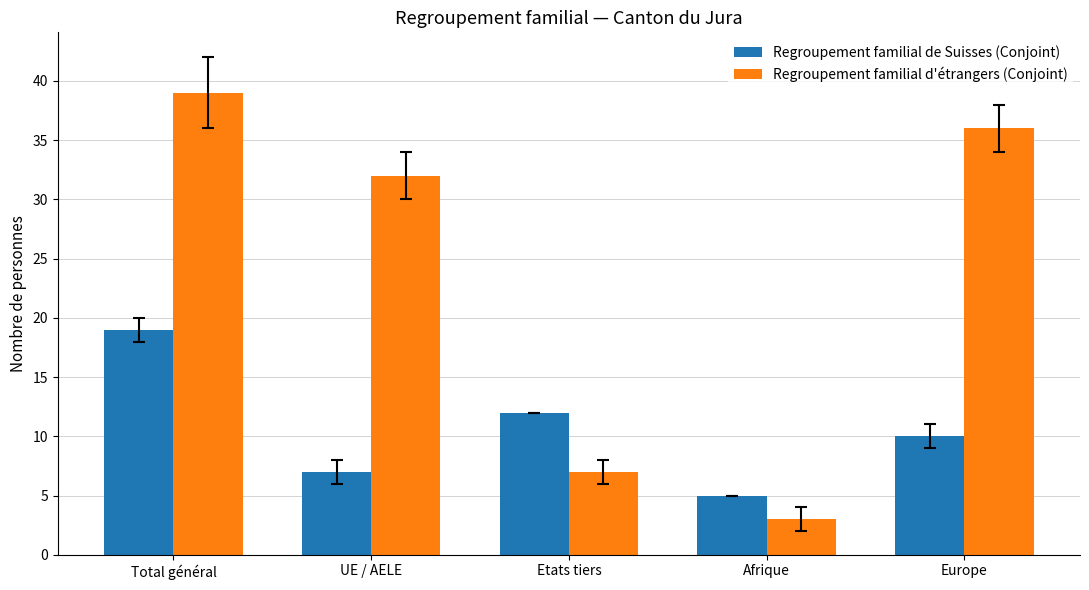

Count the number of data series in this chart.

2